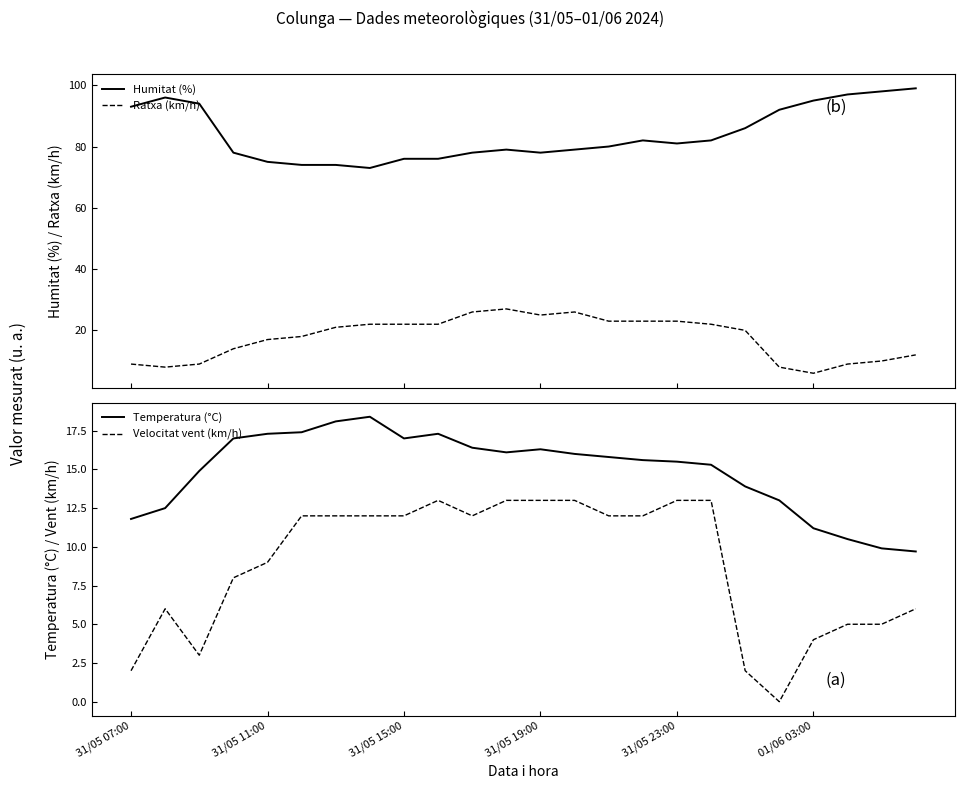

Which series has the largest total across all categories?

Humitat (%)